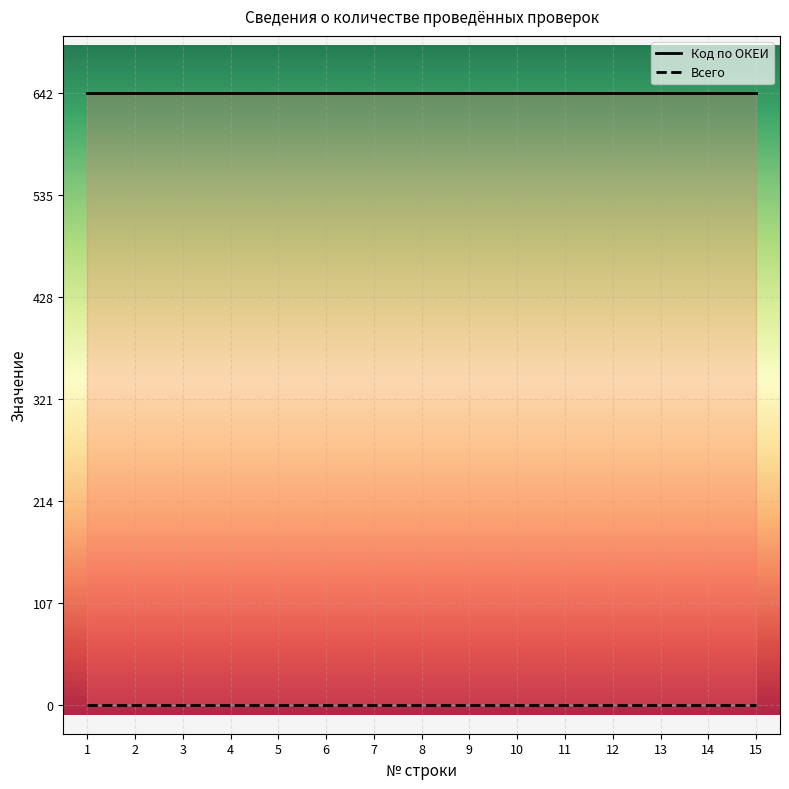

Which category has the lowest value in the Код по ОКЕИ series?

1